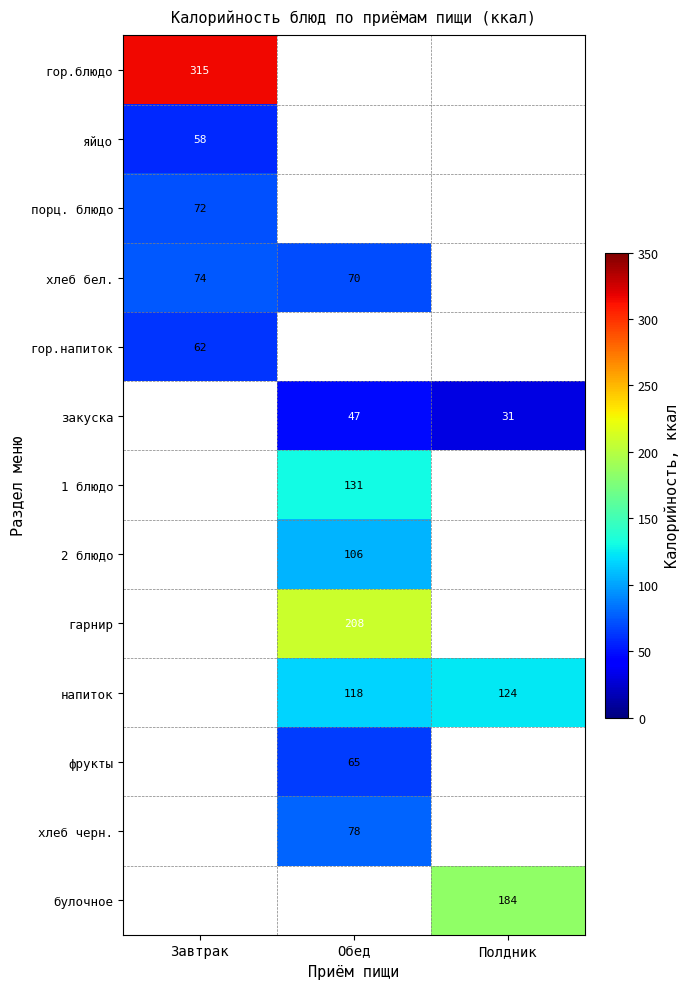

At which label does закуска reach its minimum?

Завтрак